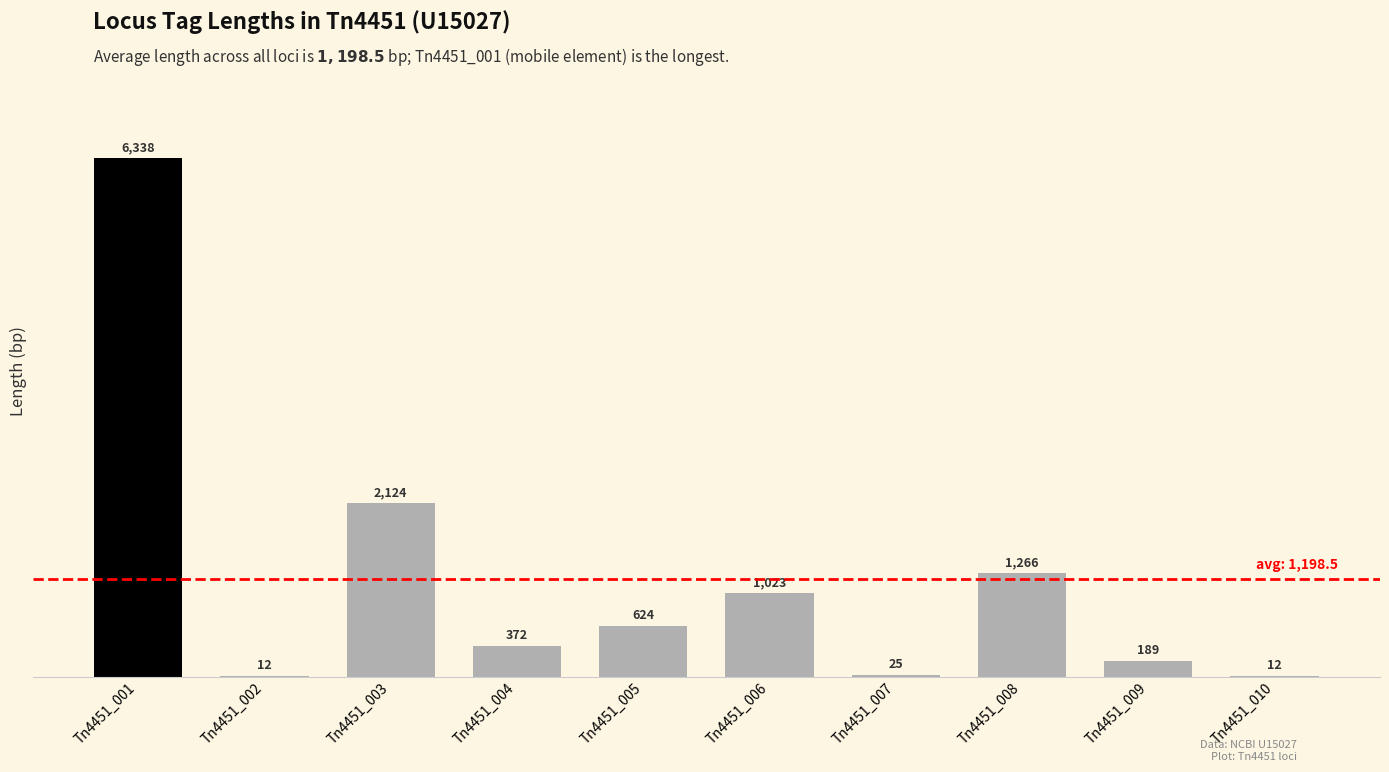

What is the sum of all values?

11985